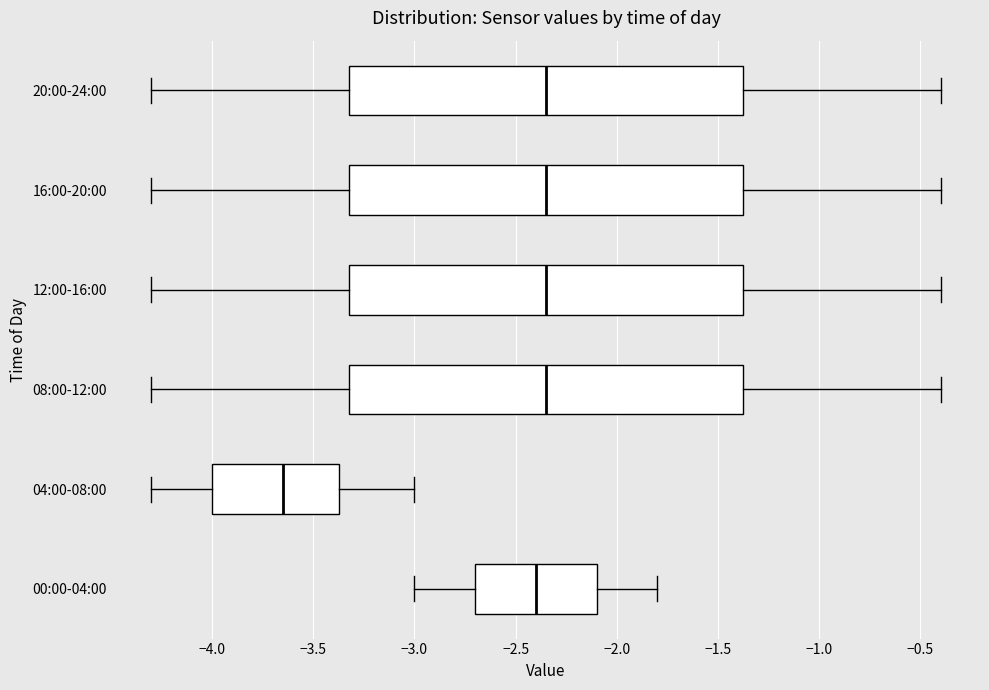

Reading bottom to top, transcribe this box plot: for each box, give where its median line is, the range the box spans, and where its two whiskers end, as read against the x-axis. The values are not printed on the chart, so give them approximately, as read against the axis.

00:00-04:00: median -2.40, box -2.70 to -2.10, whiskers -3.00 to -1.80
04:00-08:00: median -3.65, box -4.00 to -3.35, whiskers -4.30 to -3.00
08:00-12:00: median -2.35, box -3.30 to -1.35, whiskers -4.30 to -0.40
12:00-16:00: median -2.35, box -3.30 to -1.35, whiskers -4.30 to -0.40
16:00-20:00: median -2.35, box -3.30 to -1.35, whiskers -4.30 to -0.40
20:00-24:00: median -2.35, box -3.30 to -1.35, whiskers -4.30 to -0.40